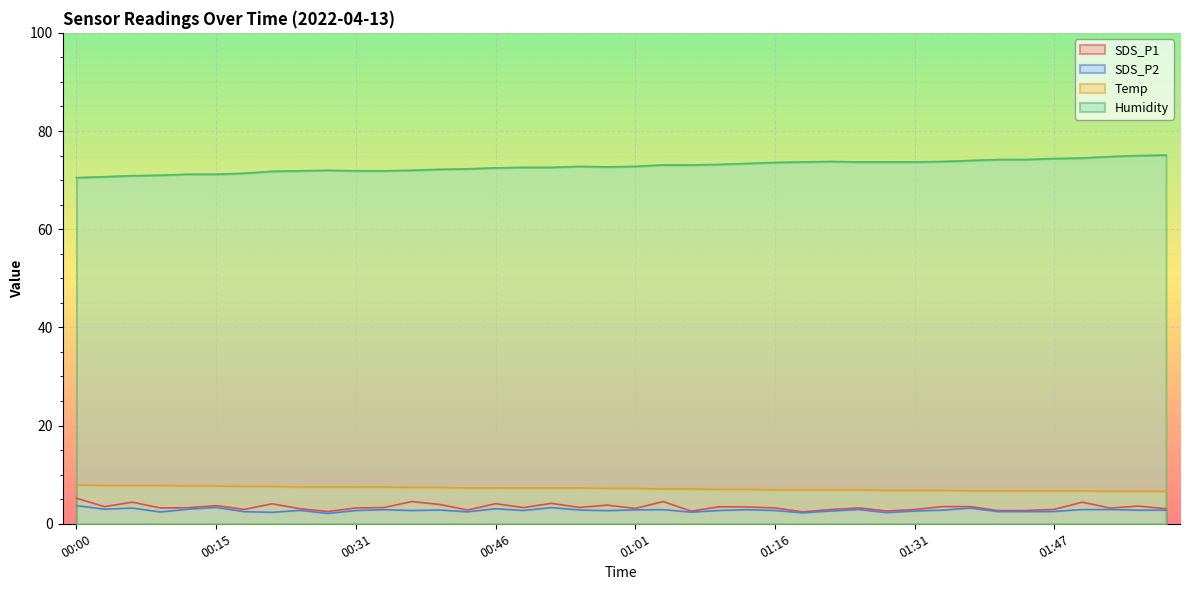

How many series are shown in this chart?

4